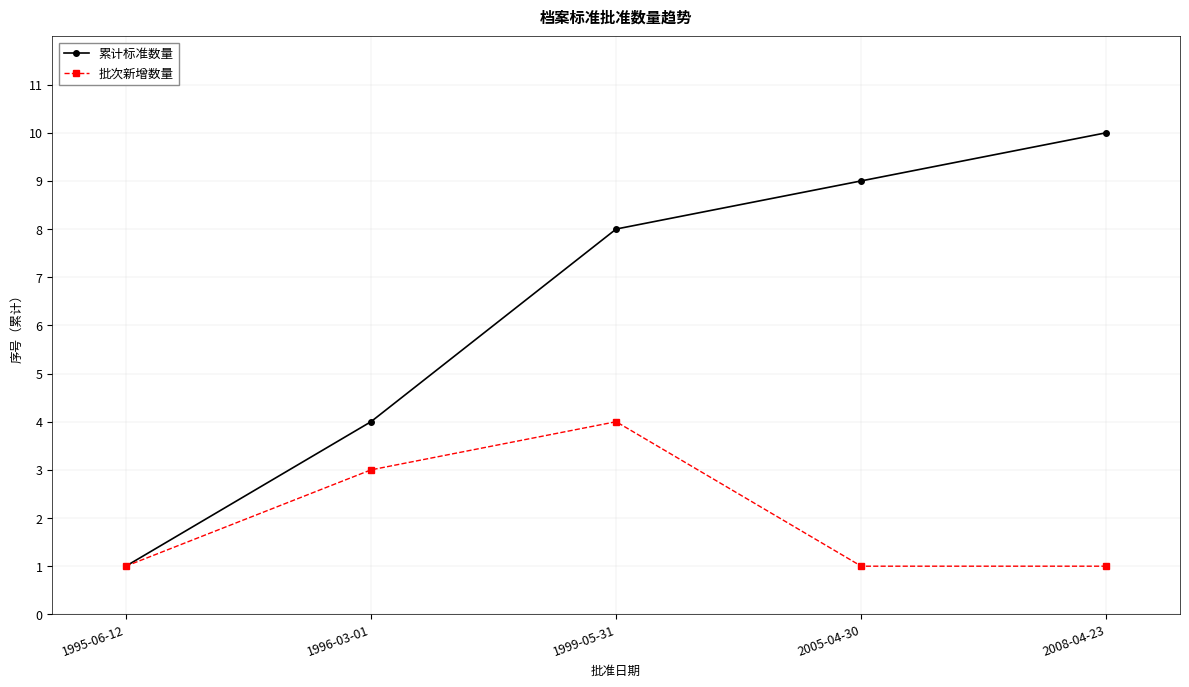

What is the minimum value for 累计标准数量?

1